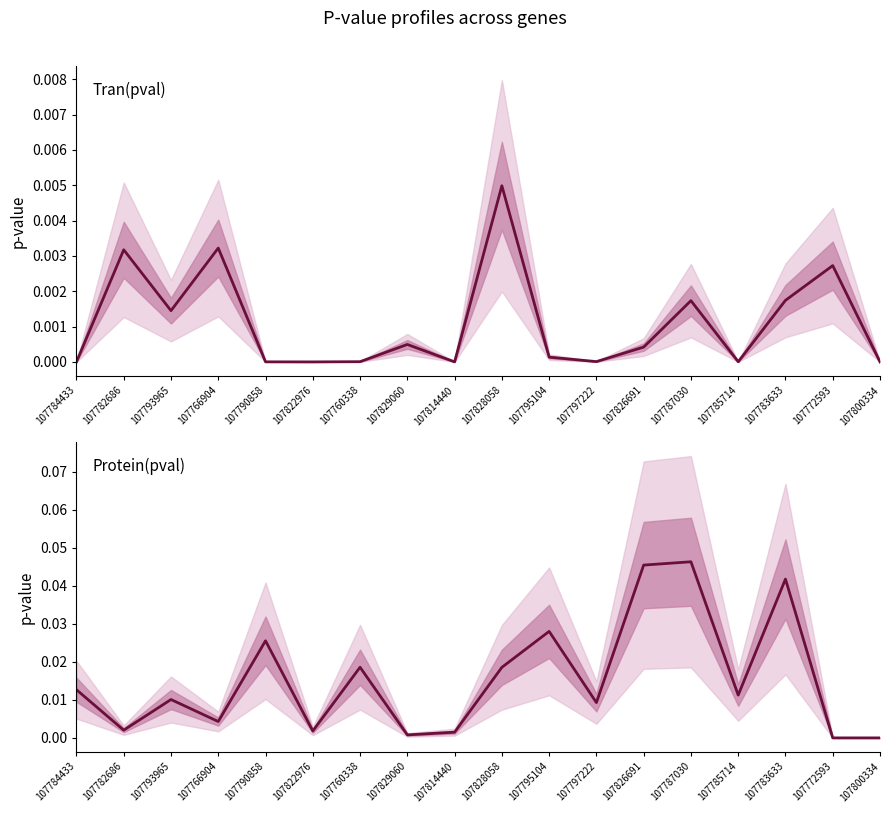

After their last crossing, which series has the higher values: Protein(pval) or Tran(pval)?

Protein(pval)